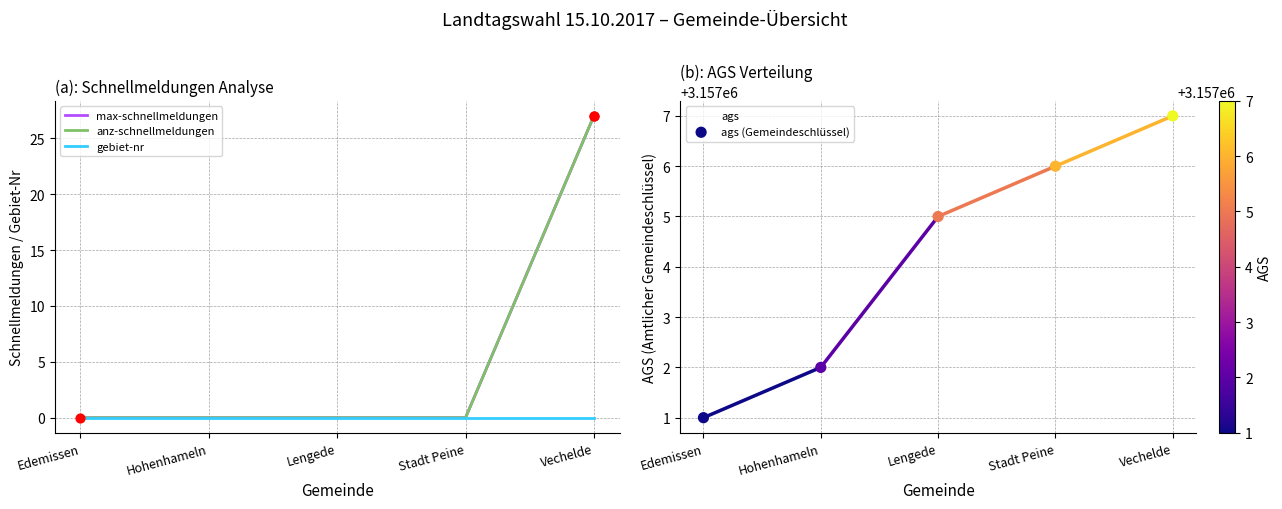

What are all the series names shown in the legend?

max-schnellmeldungen, anz-schnellmeldungen, gebiet-nr, ags, ags (Gemeindeschlüssel)